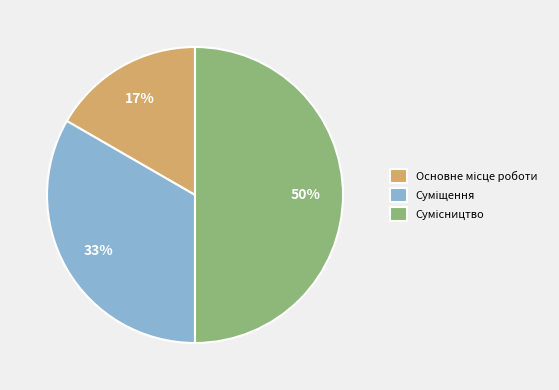

To the nearest percent, what is the difference between the largest and smallest slice percentages?

33%